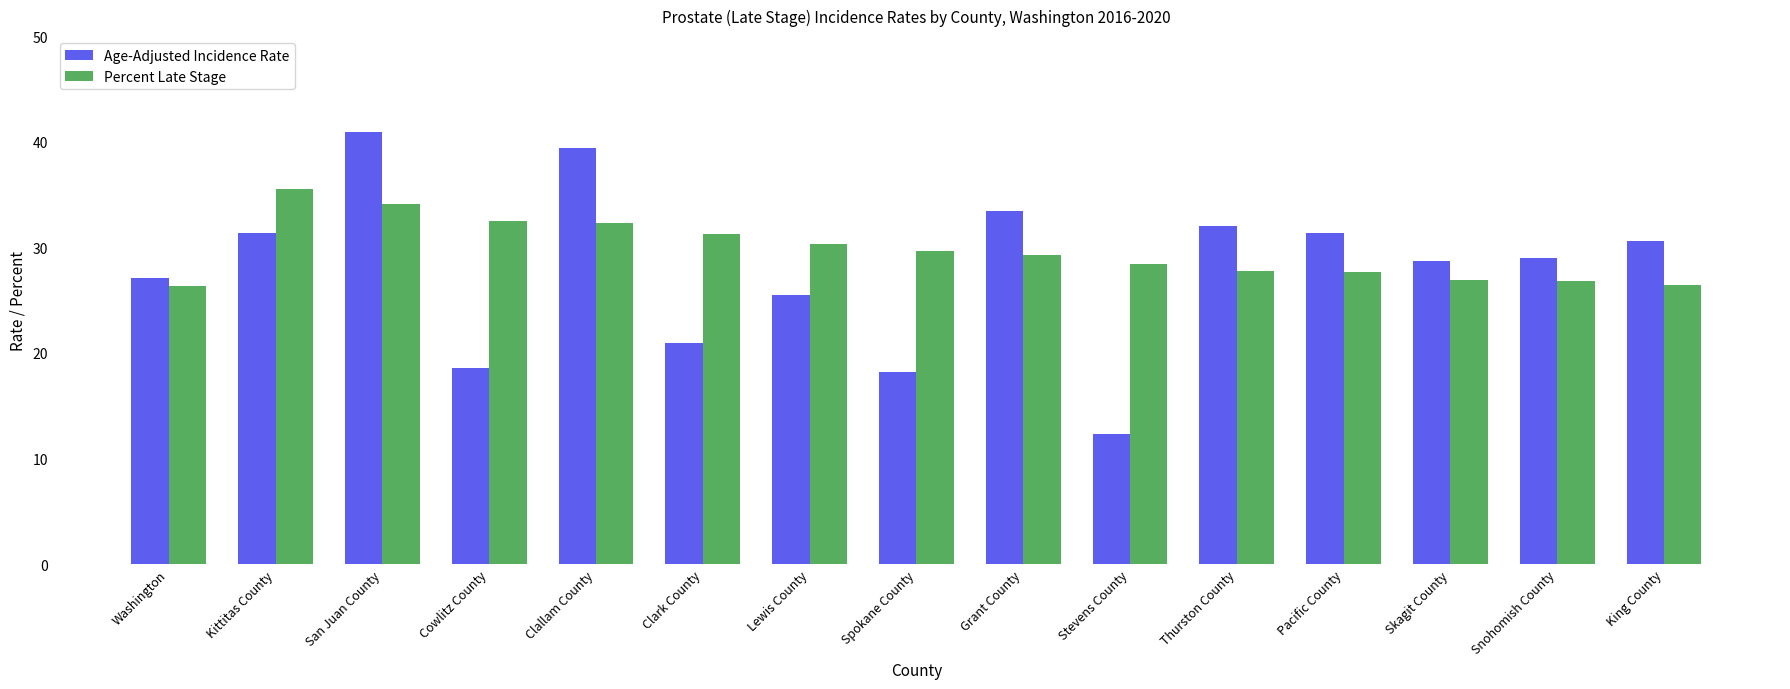

Is it true that Percent Late Stage equals 9.3 at Clark County?

False